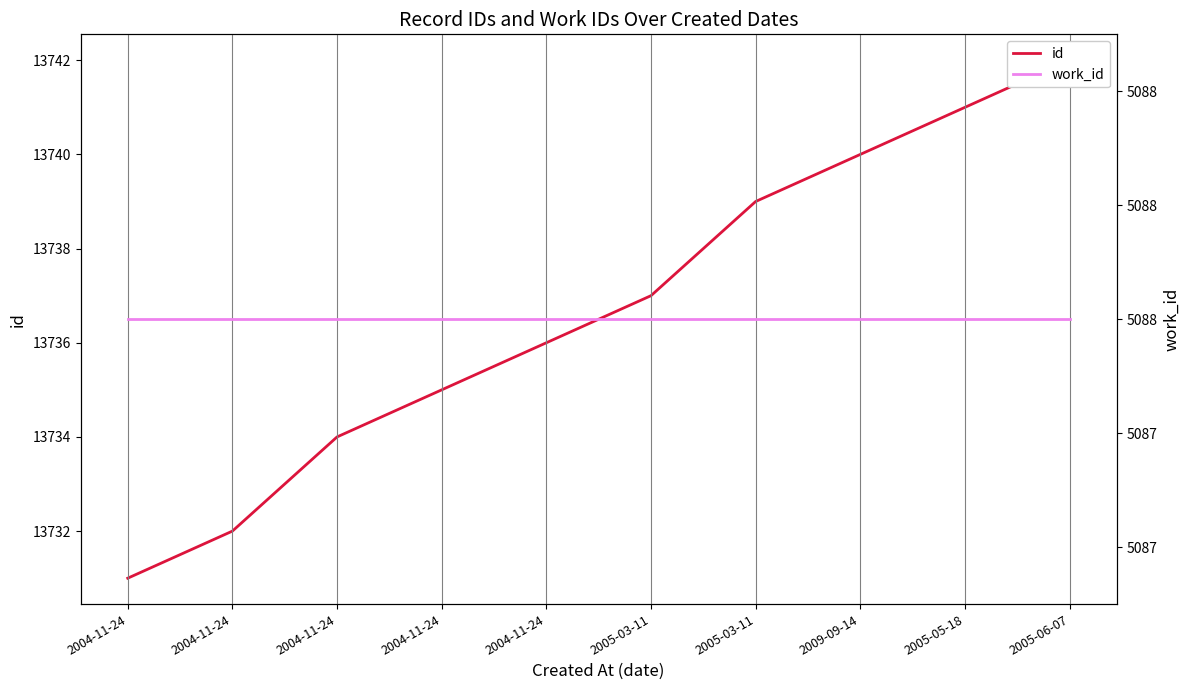

What is the difference between the highest and lowest values at 2005-05-18?

8653